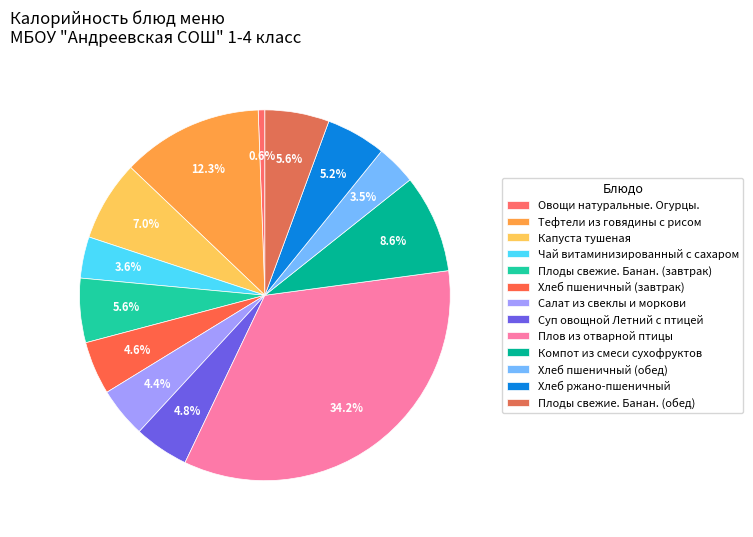

The Чай витаминизированный с сахаром slice represents 4% of the pie. True or false?

True